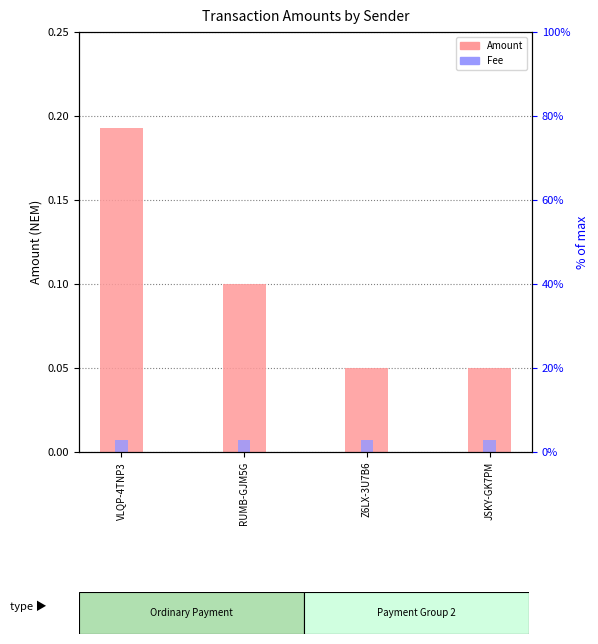

Reading left to right, what are all the values shown in this chart?

Amount: VLQP-4TNP3=0.2	RUMB-GJM5G=0.1	Z6LX-3U7B6=0.1	JSKY-GK7PM=0.1
Fee: VLQP-4TNP3=0.0	RUMB-GJM5G=0.0	Z6LX-3U7B6=0.0	JSKY-GK7PM=0.0